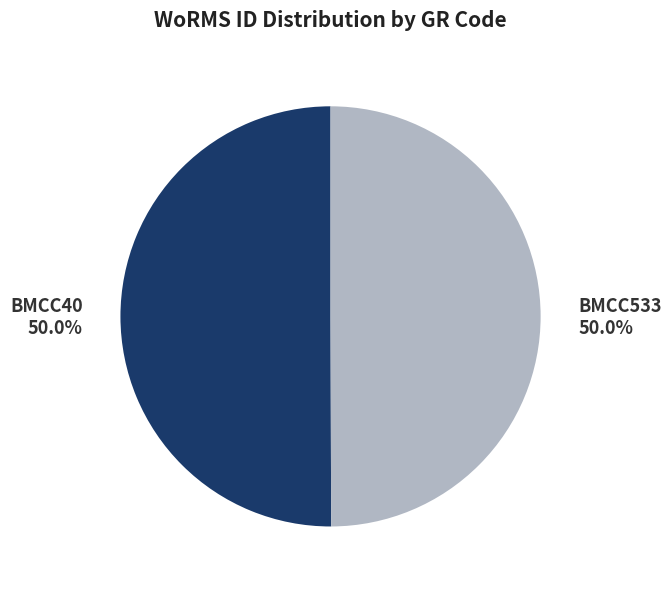

To the nearest percent, what is the combined percentage of BMCC533 and BMCC40?

100%